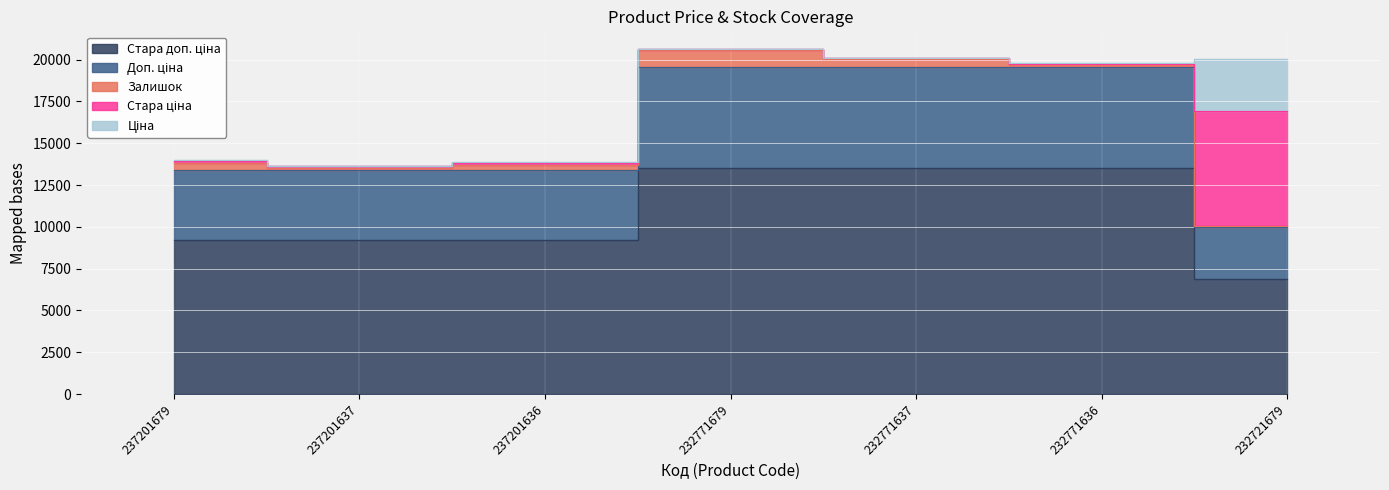

What is the value of the Стара доп. ціна point at the 1st from the left?

9227.0